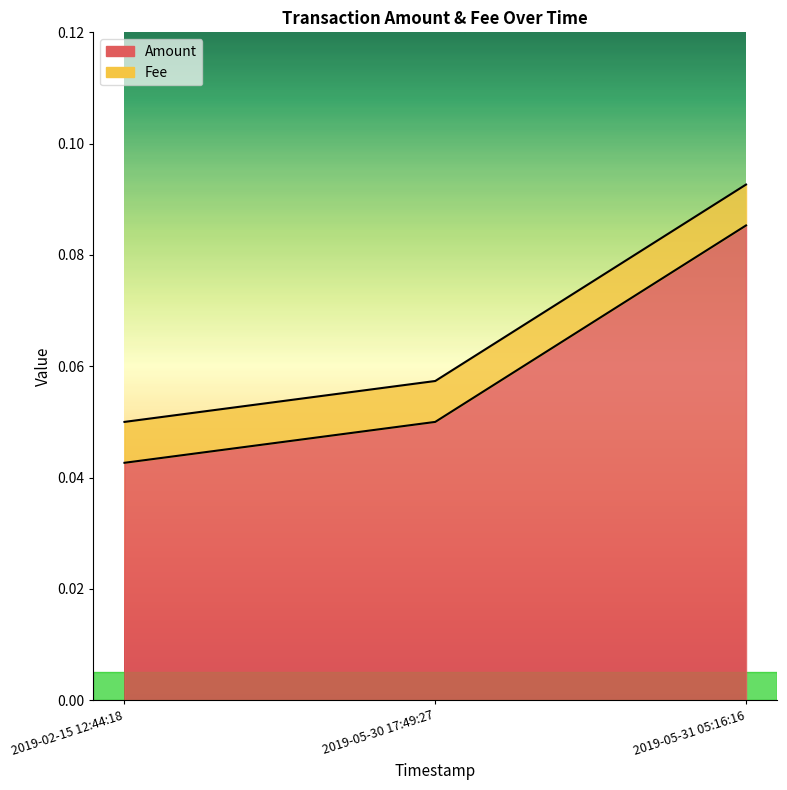

Which label corresponds to the smallest value in the chart?

2019-02-15 12:44:18